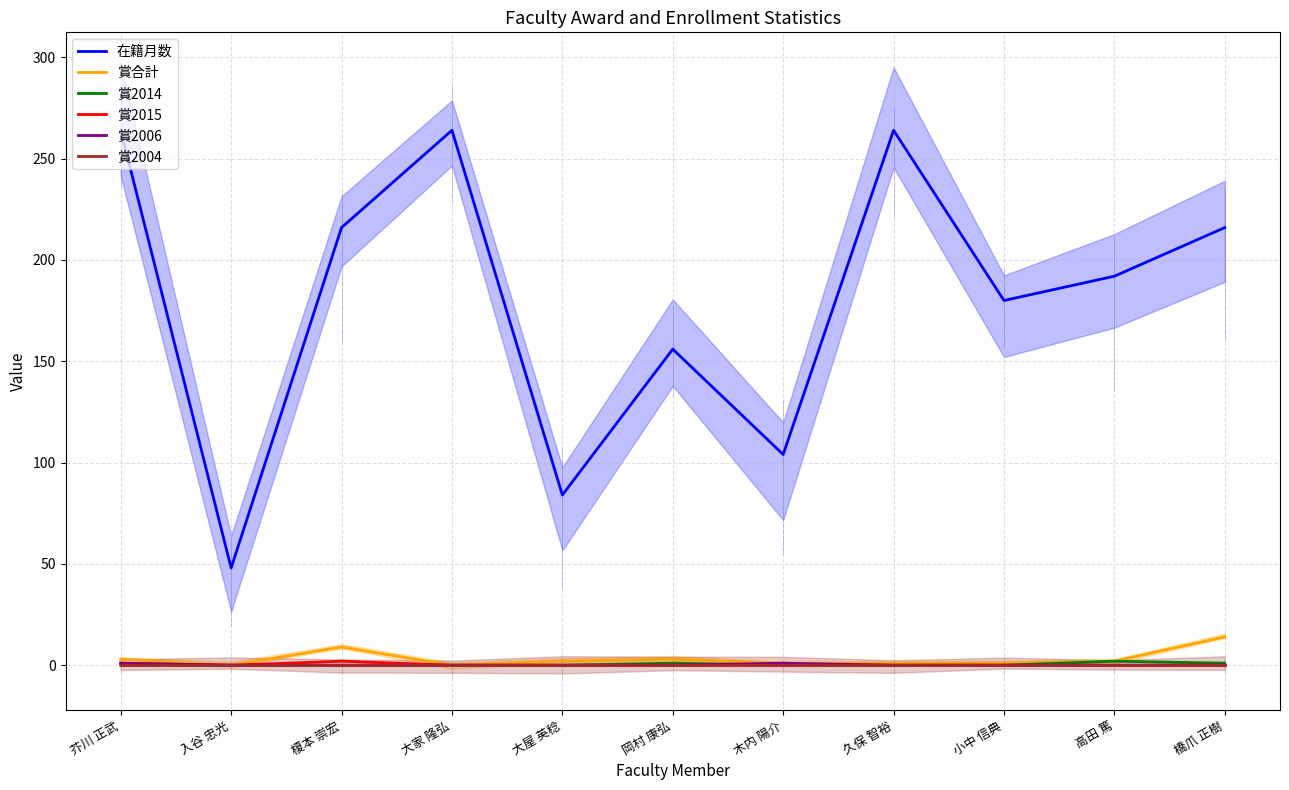

True or false: 在籍月数 and 賞2014 intersect in this chart.

False